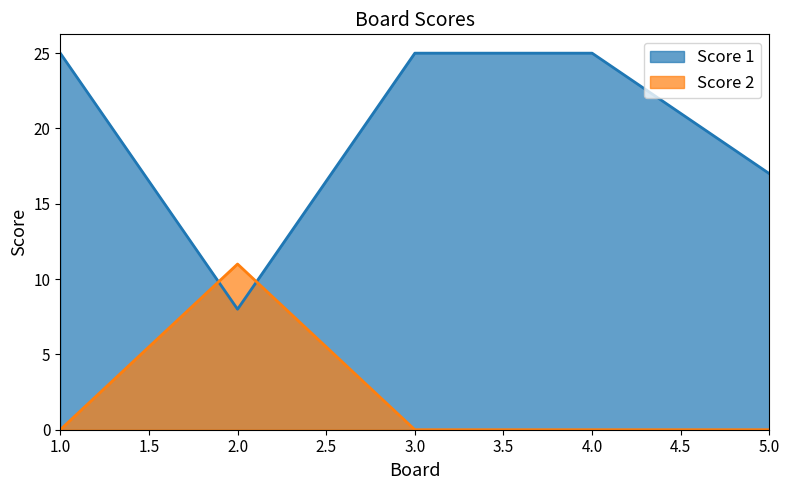

Rank the categories by Score 2 value from lowest to highest.

1, 3, 4, 5, 2